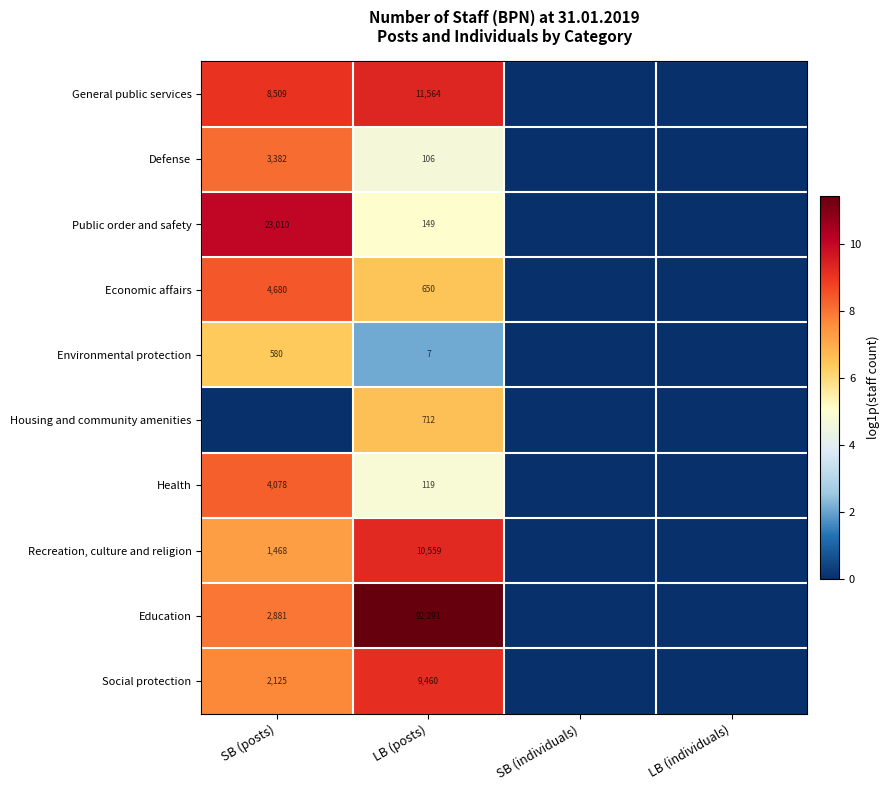

The value of Housing and community amenities at LB (posts) is 1211. True or false?

False